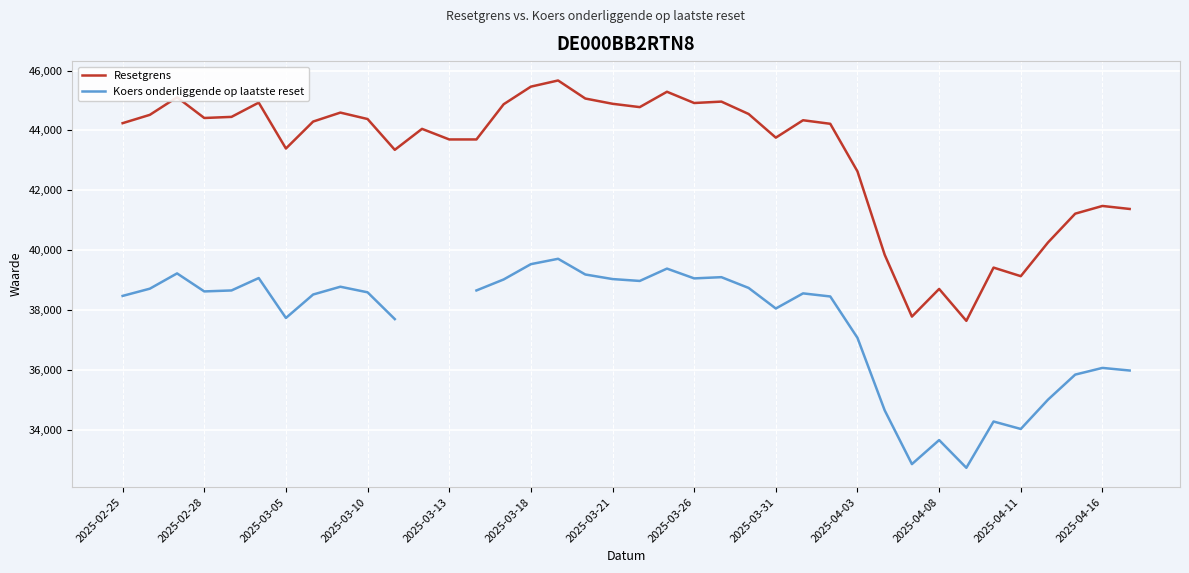

What is the average value of the Resetgrens series?

43195.6